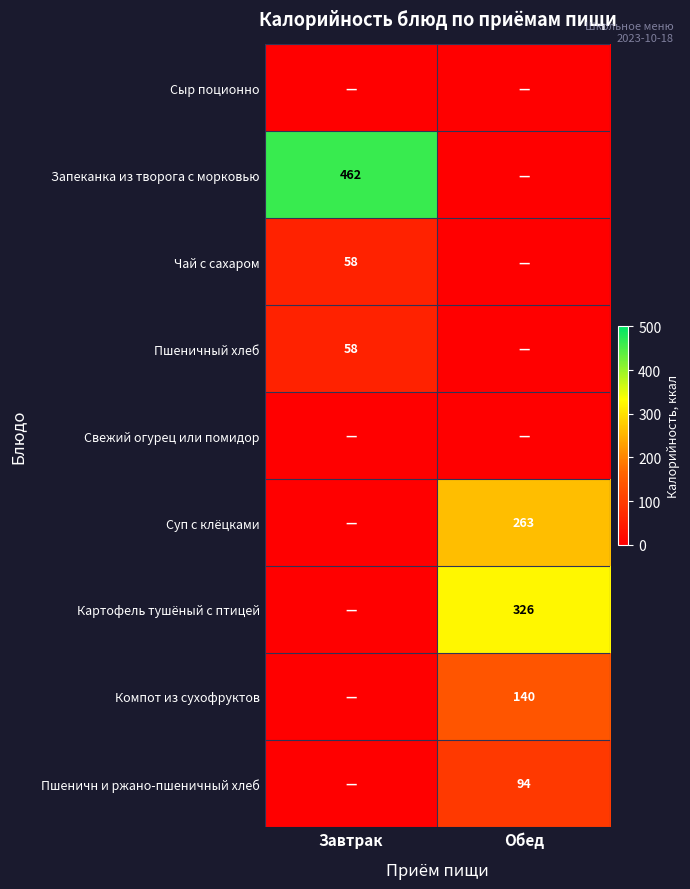

The Чай с сахаром series shows 85 at Завтрак. True or false?

False